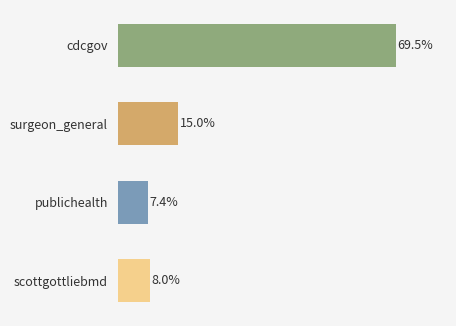

Rank the categories by value from lowest to highest.

publichealth, scottgottliebmd, surgeon_general, cdcgov